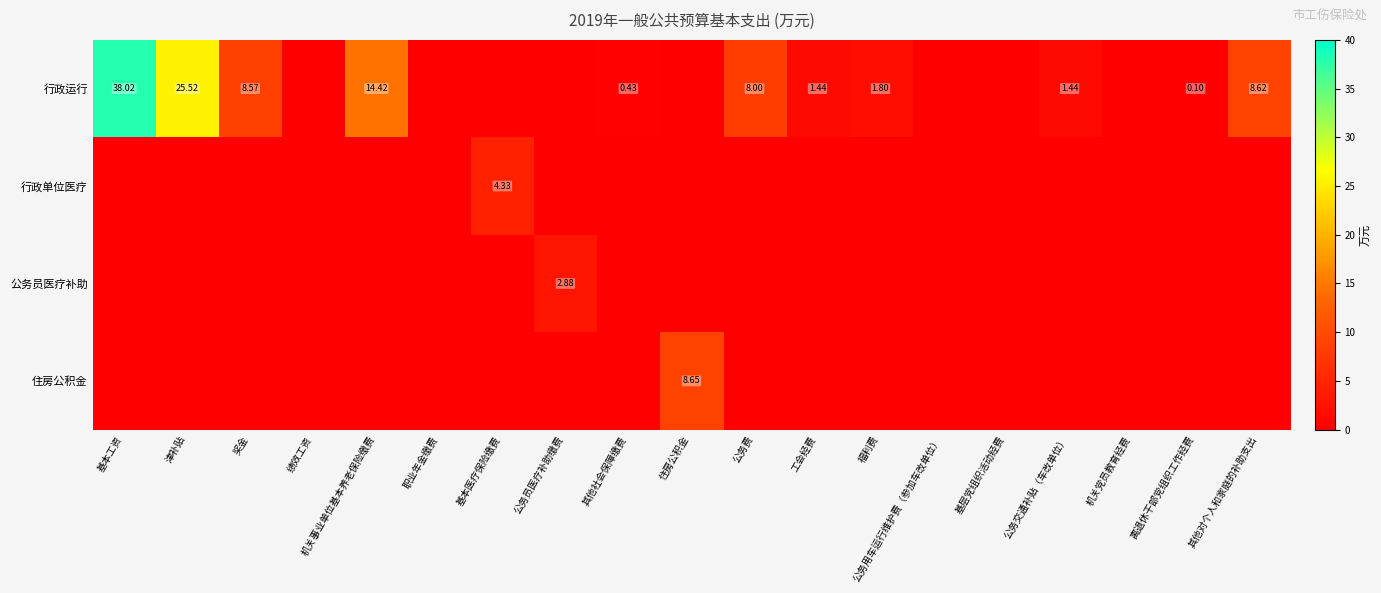

Which category has the lowest value in the 公务员医疗补助 series?

基本工资